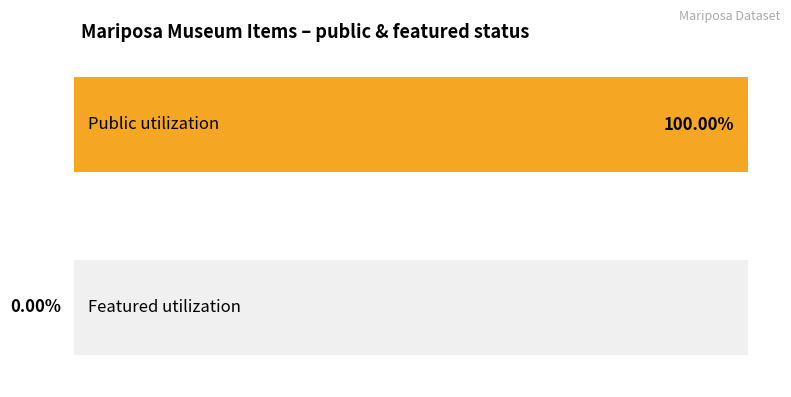

How many bars are there in each group?

2